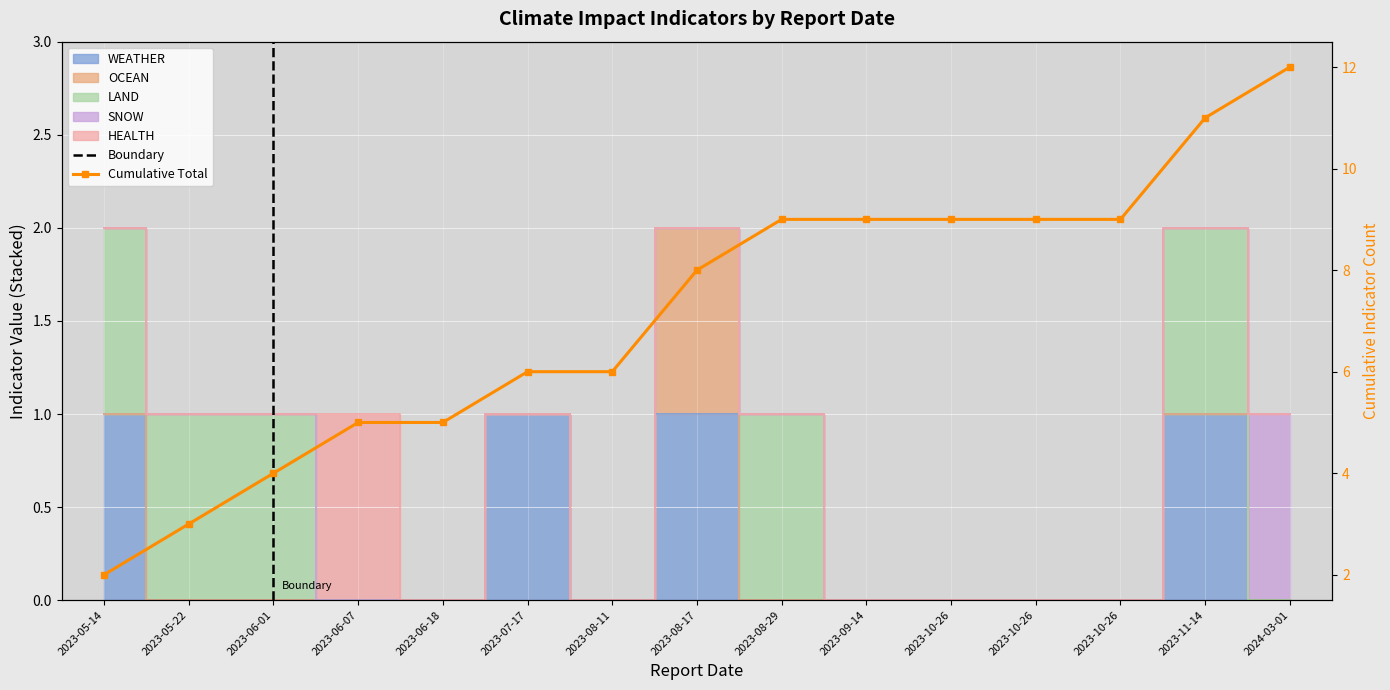

At which label is the value closest to 7?

2023-07-17